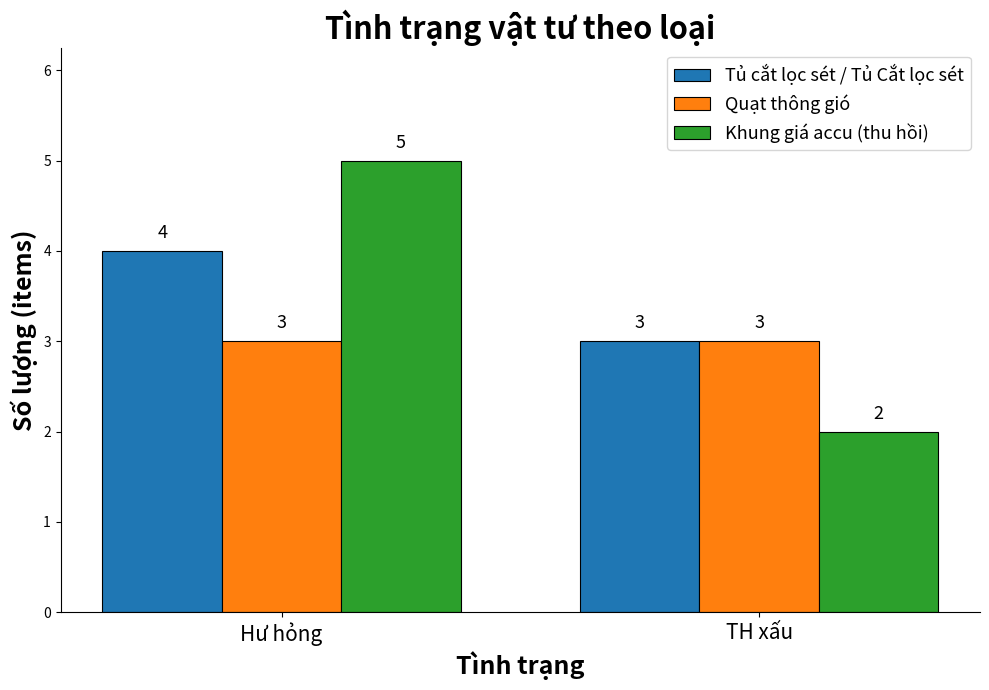

How many values in the Khung giá accu (thu hồi) series are below 5?

1